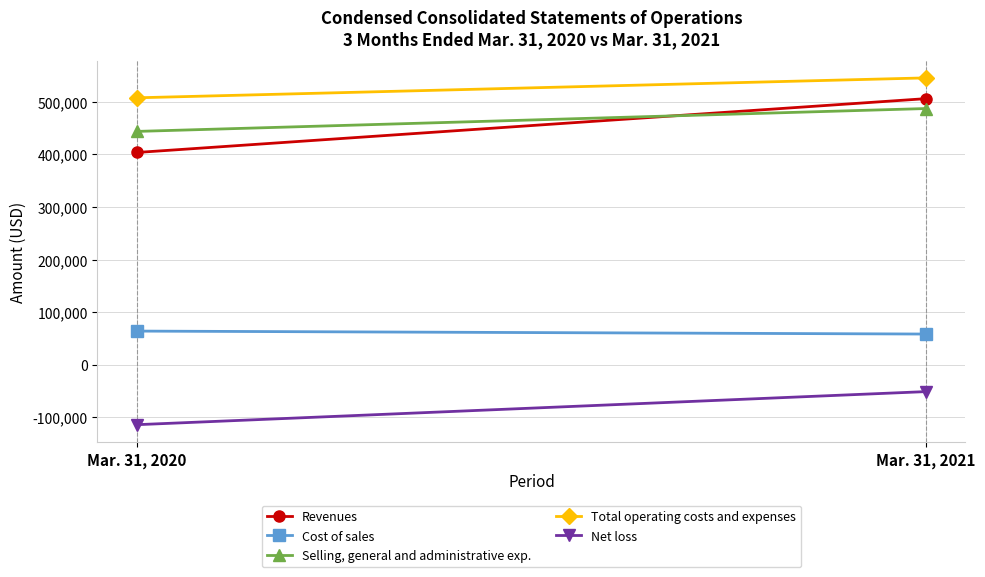

True or false: Net loss has a value of -51147 at Mar. 31, 2021.

True